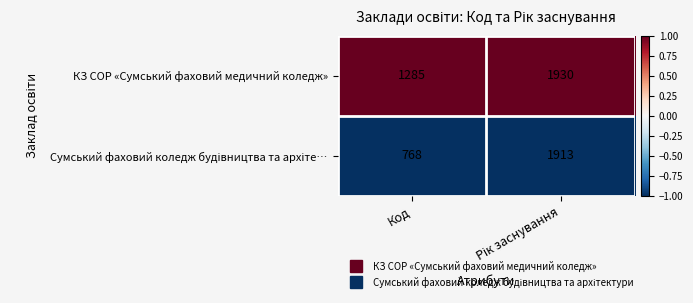

Is it true that КЗ СОР «Сумський фаховий медичний коледж» equals 1285 at Код?

True